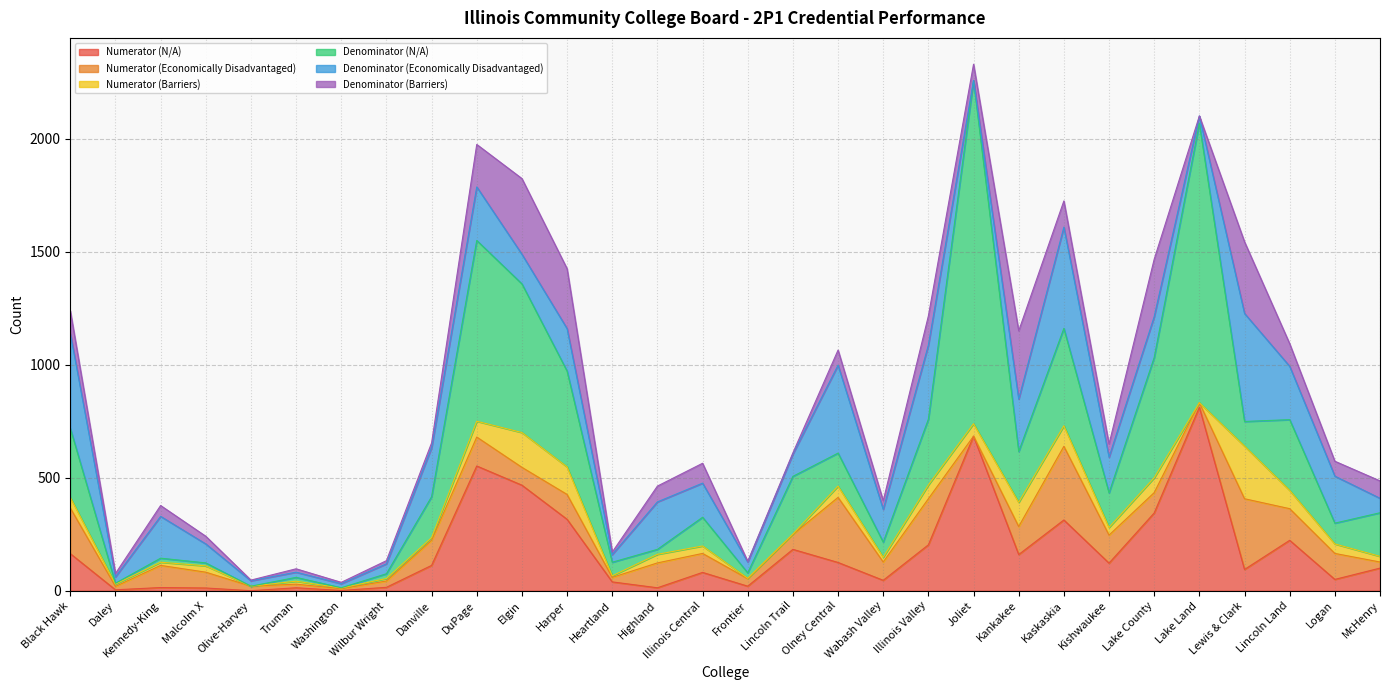

What is the value of the Denominator (N/A) point at the 10th from the left?

800